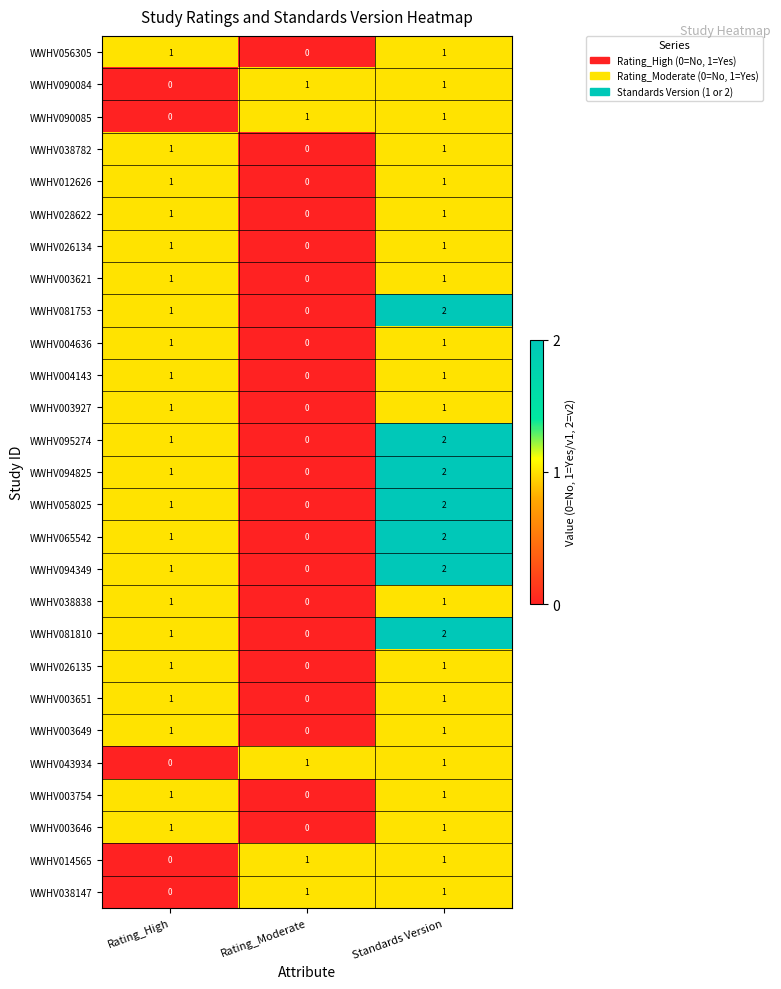

Which label corresponds to the largest value in the chart?

Standards Version